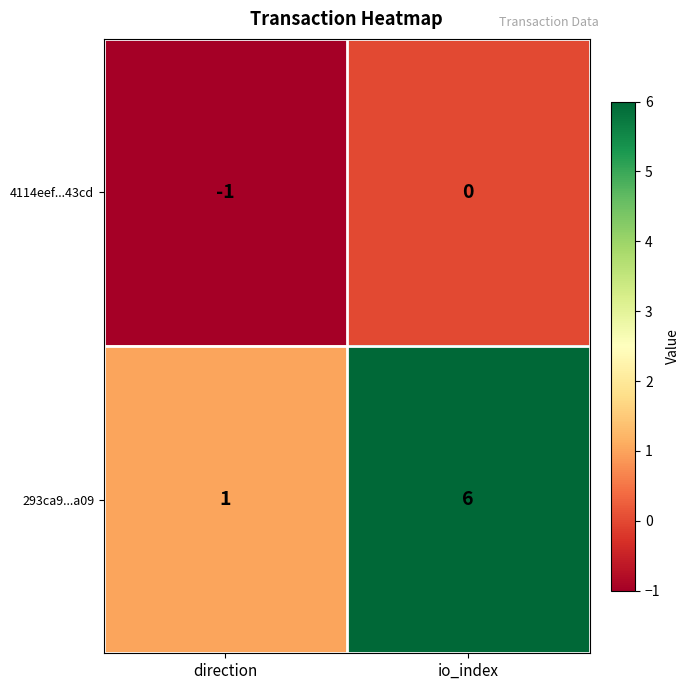

Rank the series at io_index from highest to lowest value.

293ca9...a09, 4114eef...43cd